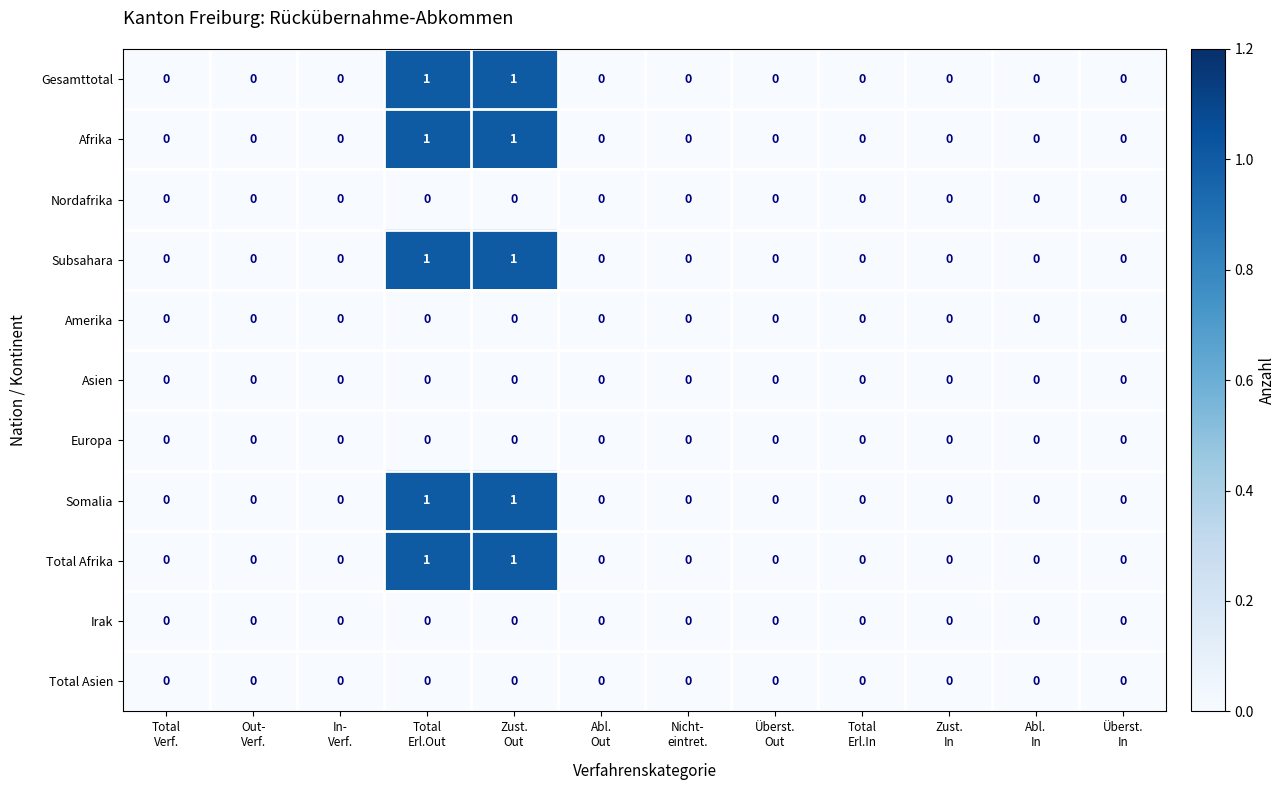

How many Total Afrika values are between 0 and 1?

12